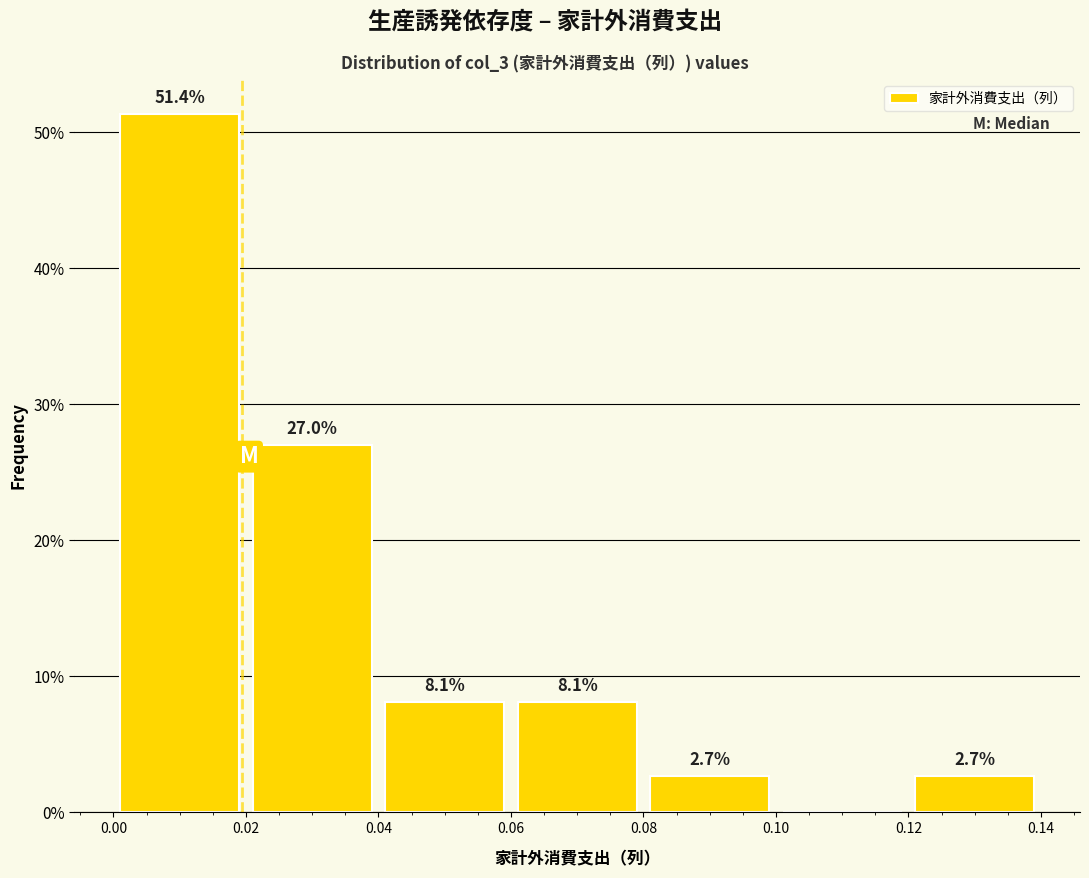

Which range on the x-axis has the tallest bar?

0.00 to 0.02